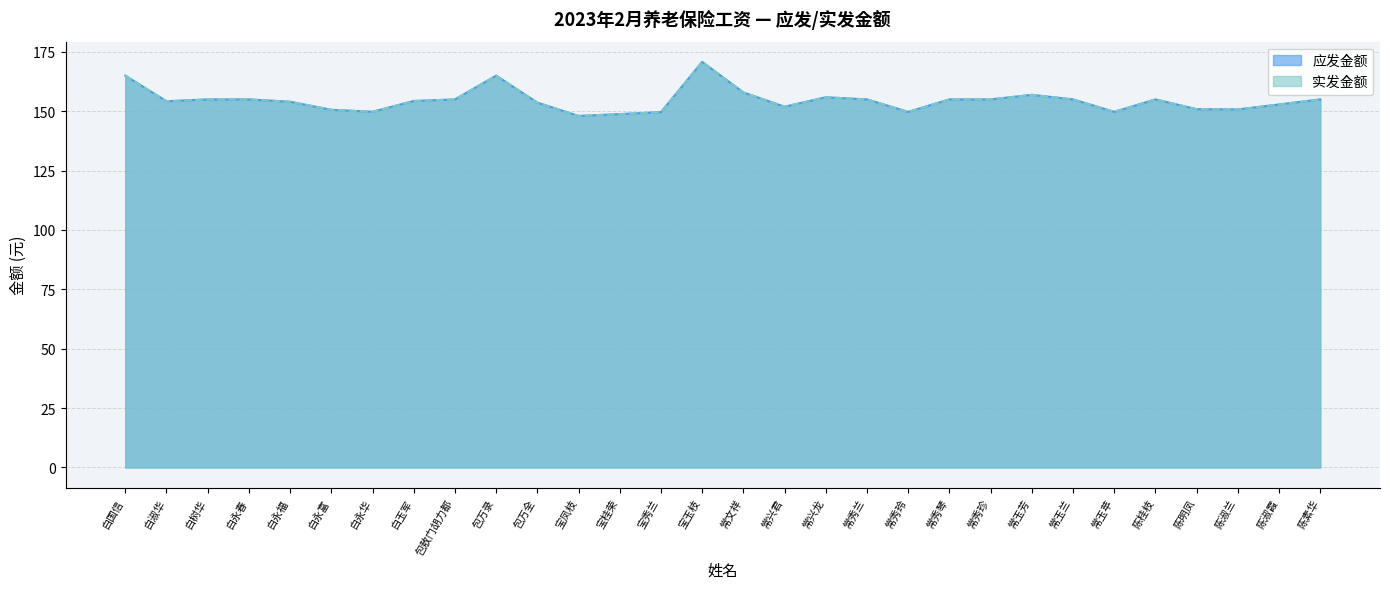

What is the highest value of the 应发金额 series?

170.8